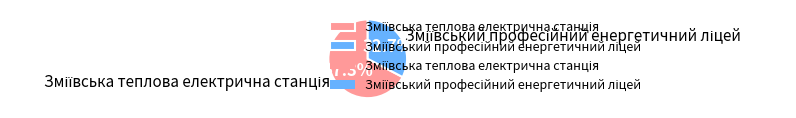

Does any single category account for the majority?

Yes